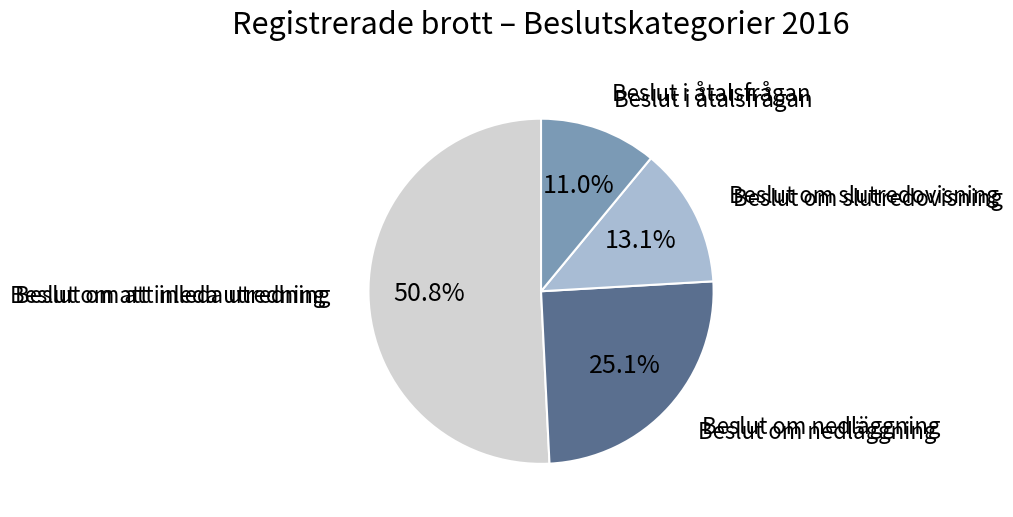

Is there any slice that represents more than half of the pie?

Yes